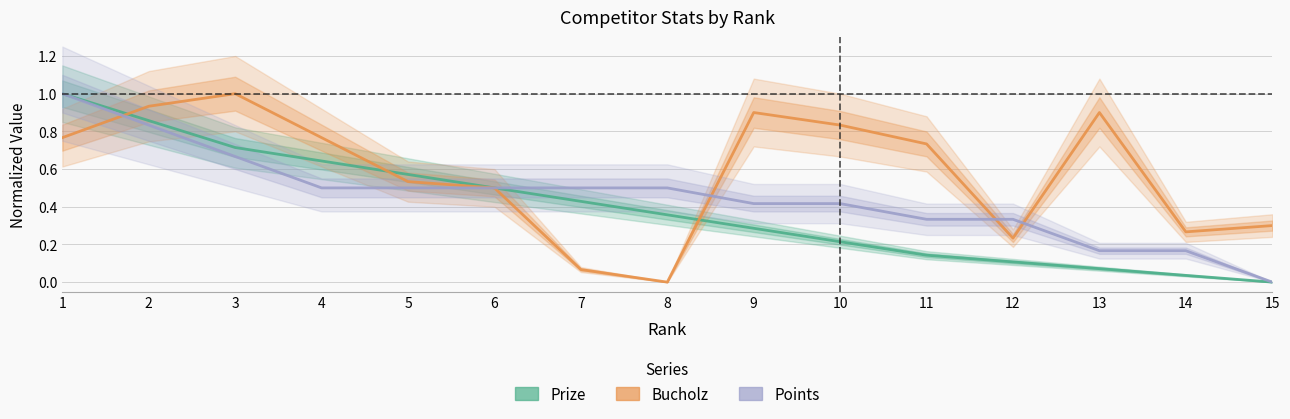

Where is the first local maximum for Bucholz?

3